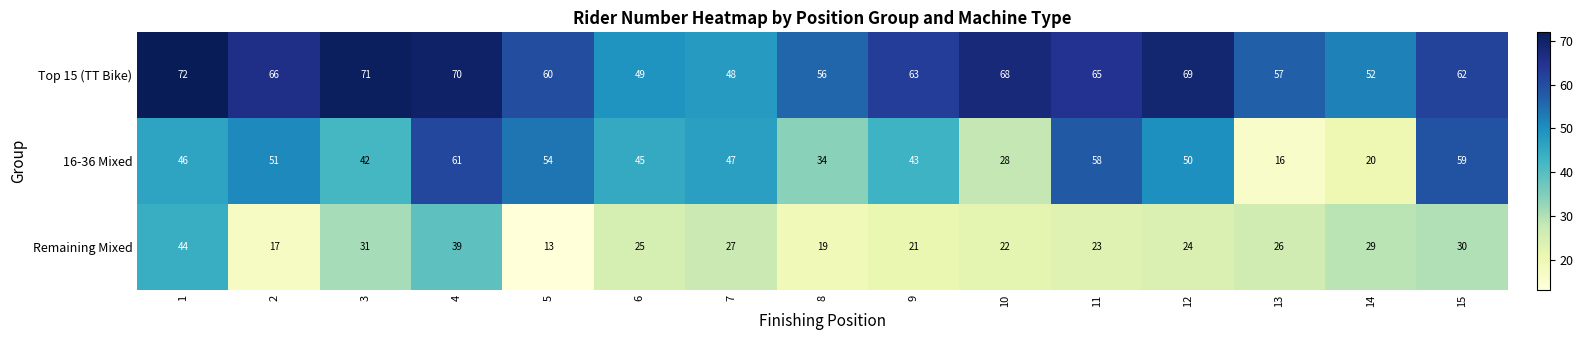

List the series in order of their peak value, highest first.

Top 15 (TT Bike), 16-36 Mixed, Remaining Mixed